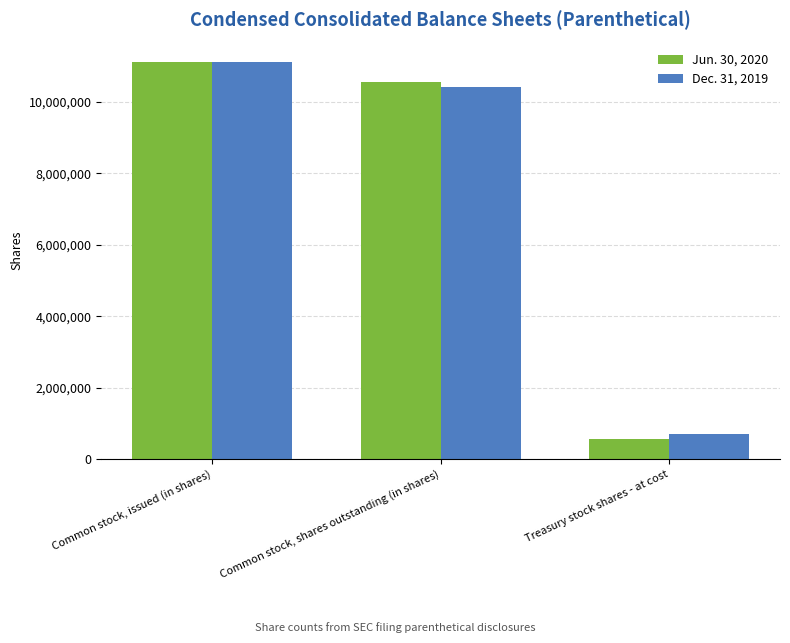

What is the sum of the Dec. 31, 2019 values at Common stock, issued (in shares) and Common stock, shares outstanding (in shares)?

21537870